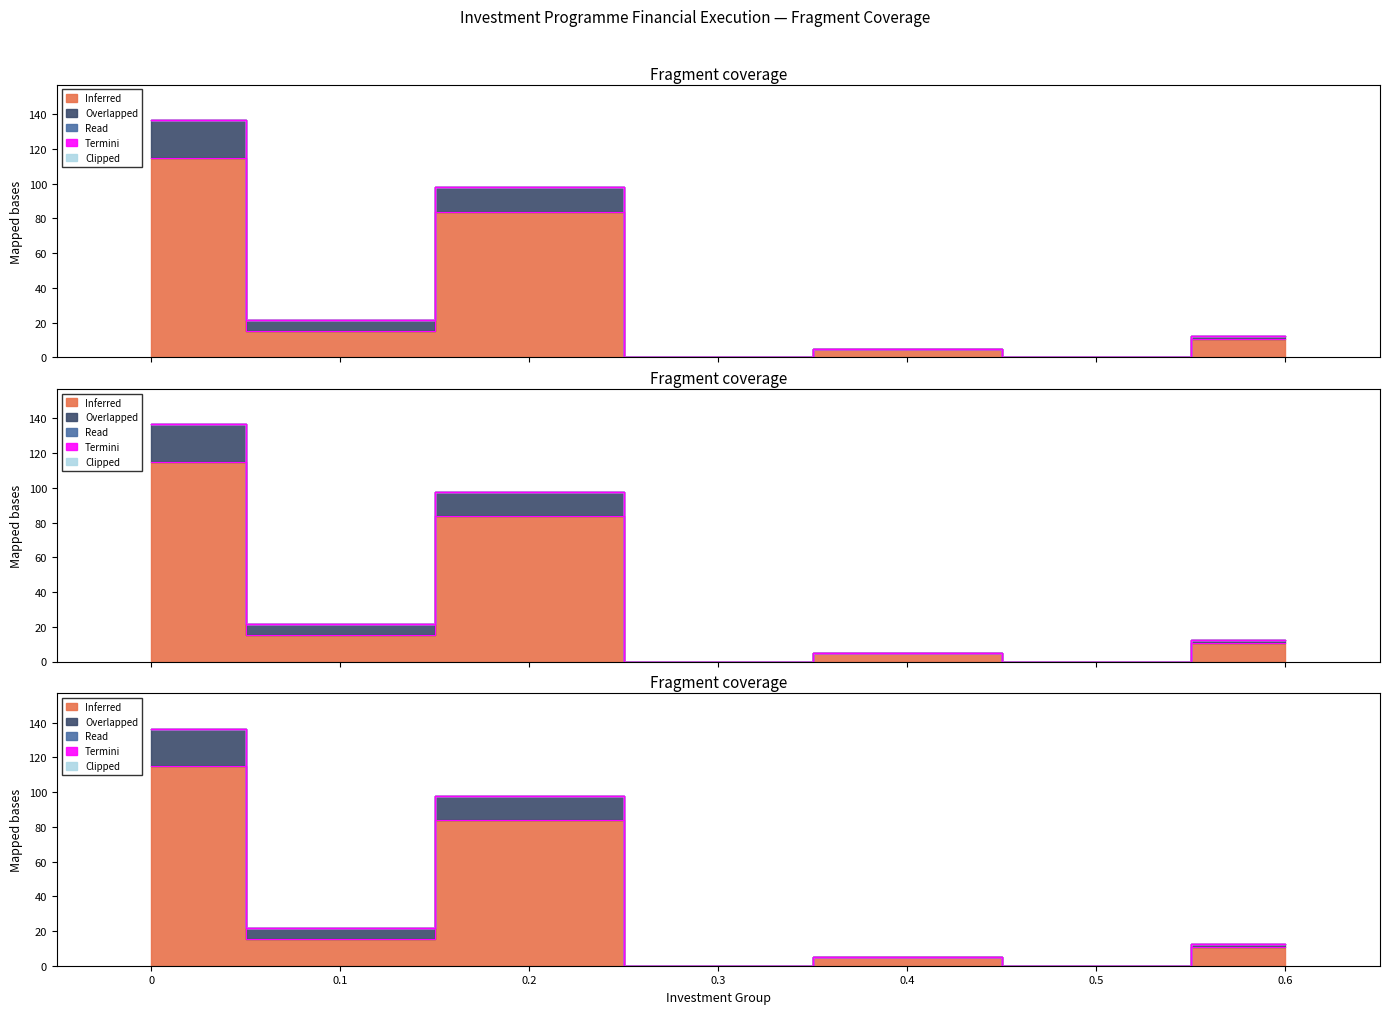

Which series has the largest total across all categories?

Inferred